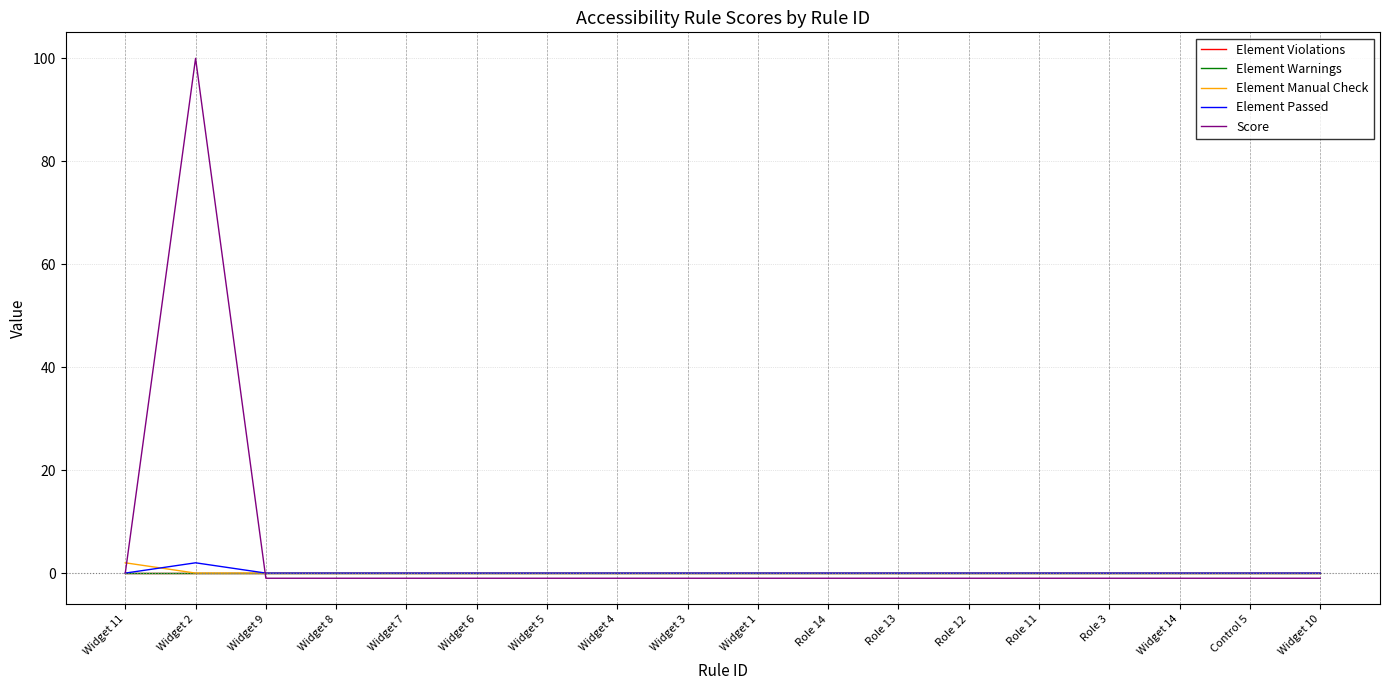

Which series has the largest total across all categories?

Score